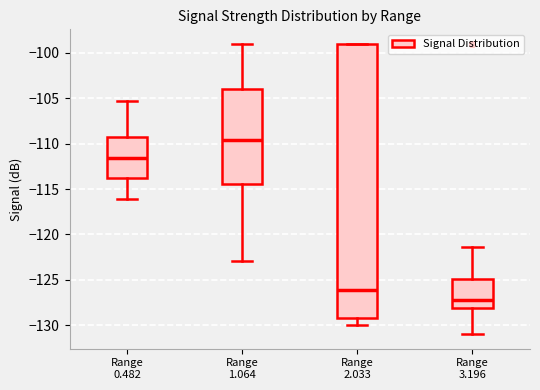

Reading left to right, transcribe this box plot: for each box, give where its median line is, the range the box spans, and where its two whiskers end, as read against the y-axis. The values are not printed on the chart, so give them approximately, as read against the axis.

Range 0.482: median -111.5, box -114.0 to -109.5, whiskers -116.0 to -105.5
Range 1.064: median -109.5, box -114.5 to -104.0, whiskers -123.0 to -99.0
Range 2.033: median -126.0, box -129.0 to -99.0, whiskers -130.0 to -99.0
Range 3.196: median -127.0, box -128.0 to -125.0, whiskers -131.0 to -121.5